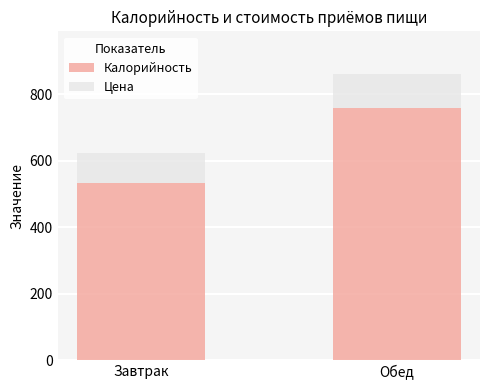

True or false: Калорийность has a value of 759.1 at Обед.

True